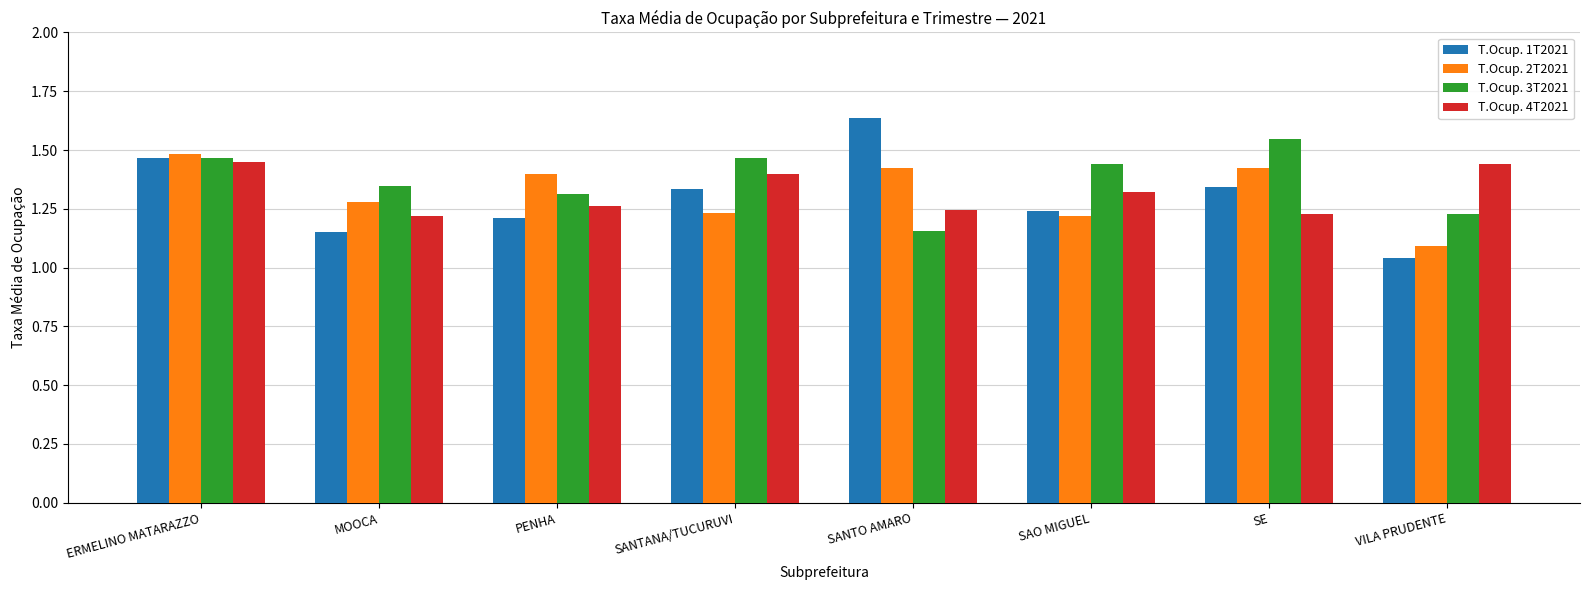

What position from the right is VILA PRUDENTE?

1